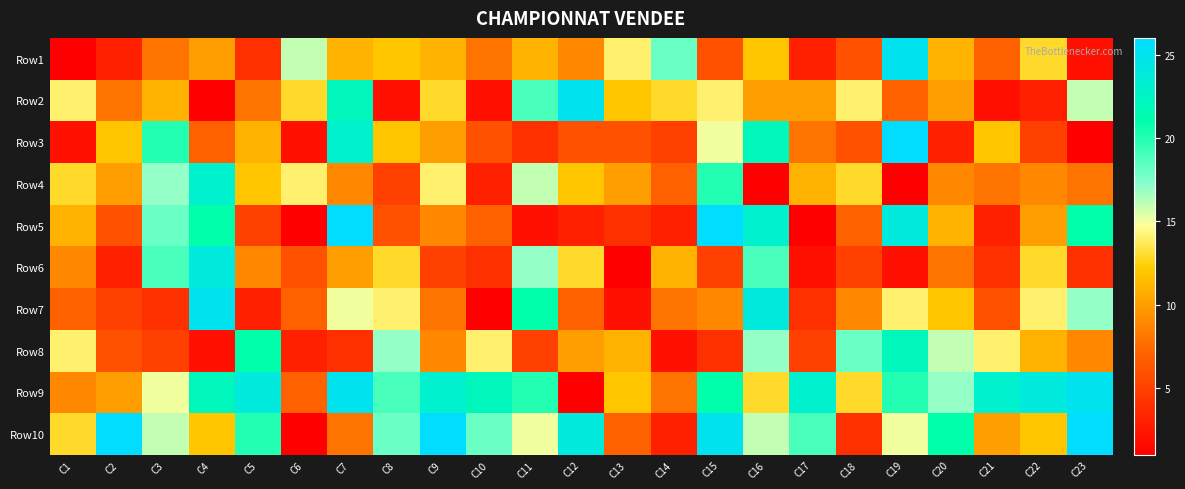

What is the total value across all series at C11?

130